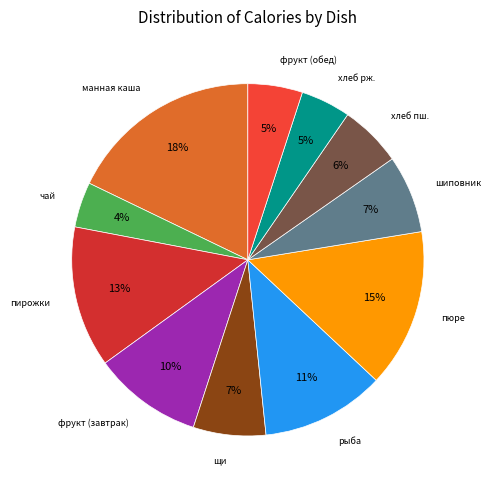

How many slices are in this pie chart?

11